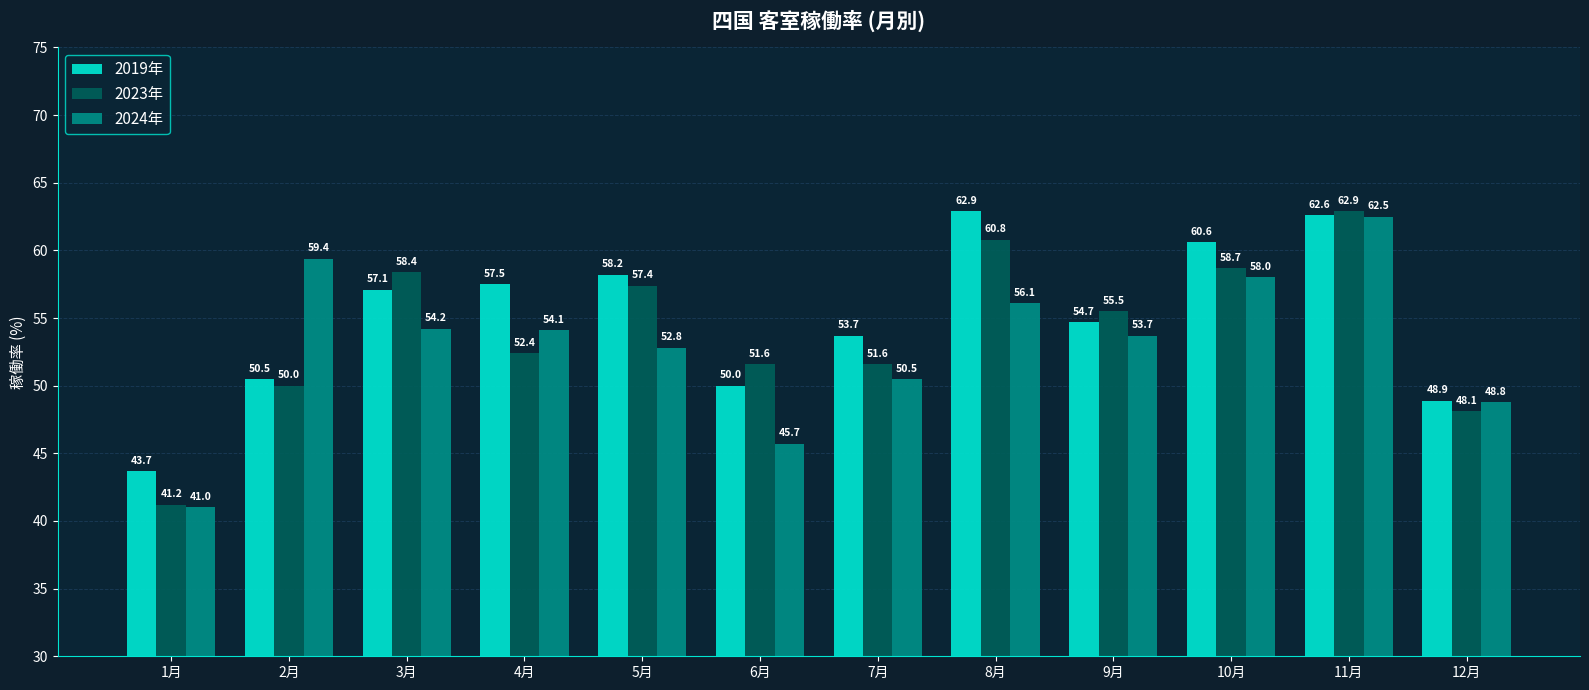

Reading left to right, extract all data points from this chart.

2019年: 43.7	50.5	57.1	57.5	58.2	50.0	53.7	62.9	54.7	60.6	62.6	48.9
2023年: 41.2	50.0	58.4	52.4	57.4	51.6	51.6	60.8	55.5	58.7	62.9	48.1
2024年: 41.0	59.4	54.2	54.1	52.8	45.7	50.5	56.1	53.7	58.0	62.5	48.8